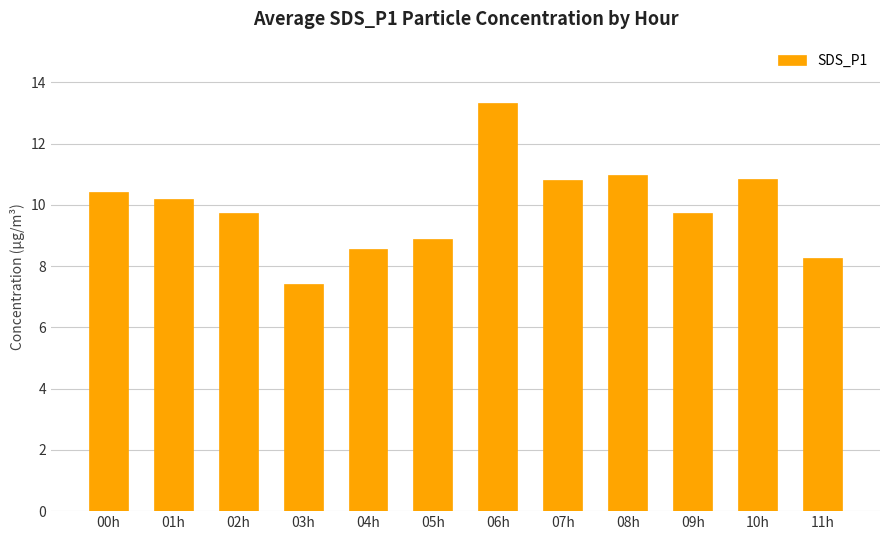

What is the greatest value displayed?

13.3